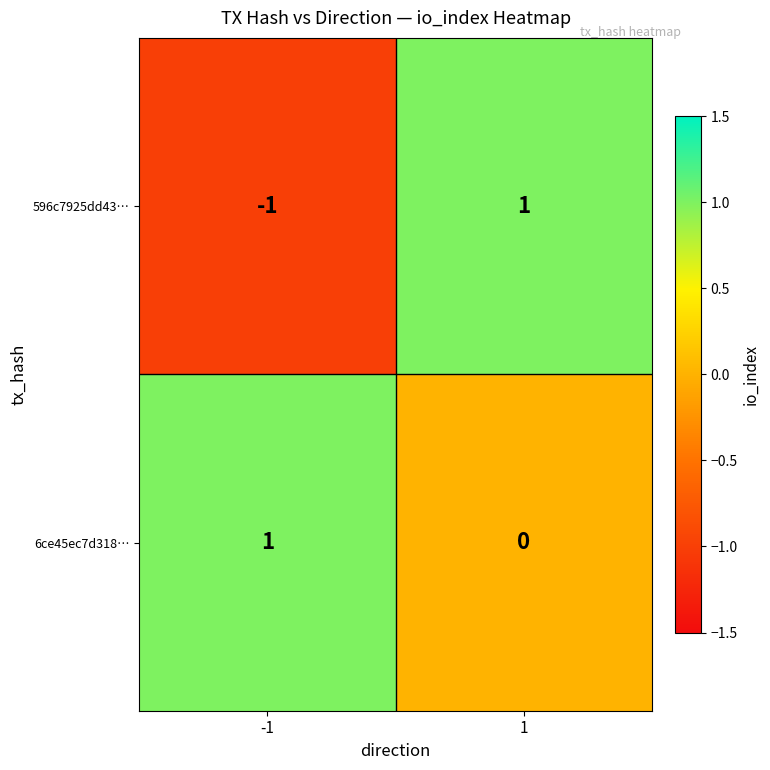

Which category has the lowest value across all series?

-1